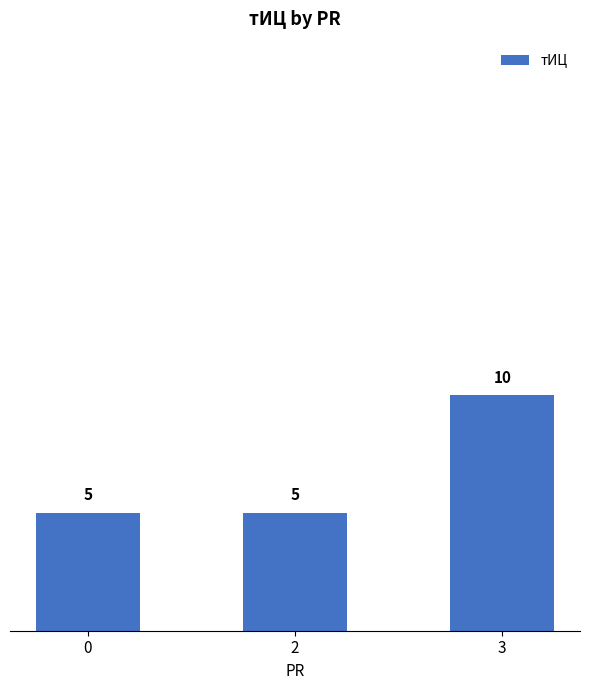

What is the greatest value displayed?

10